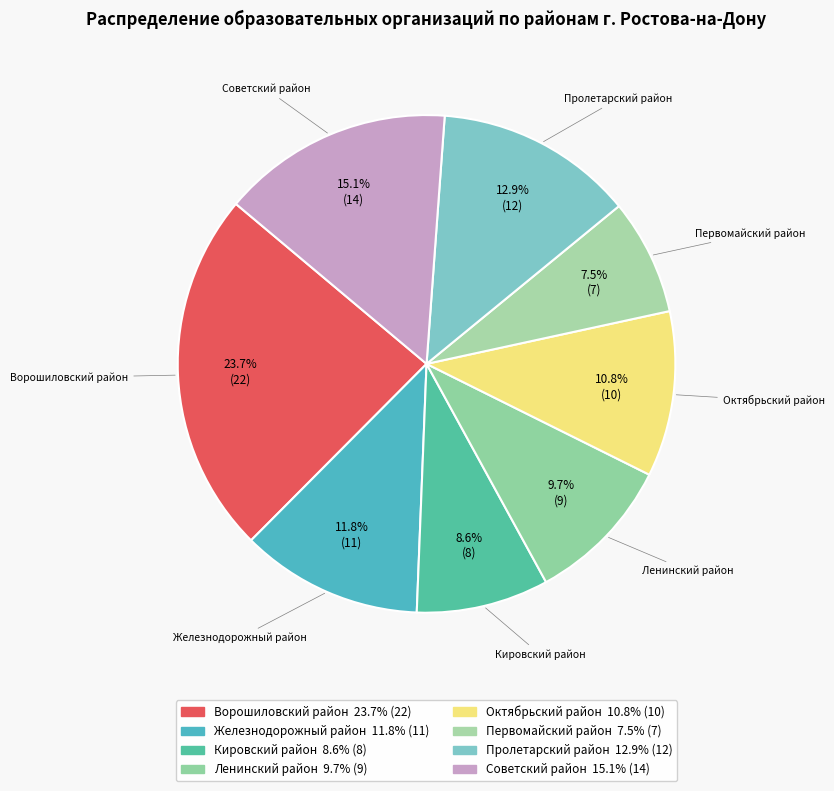

Is there a majority slice in this chart?

No